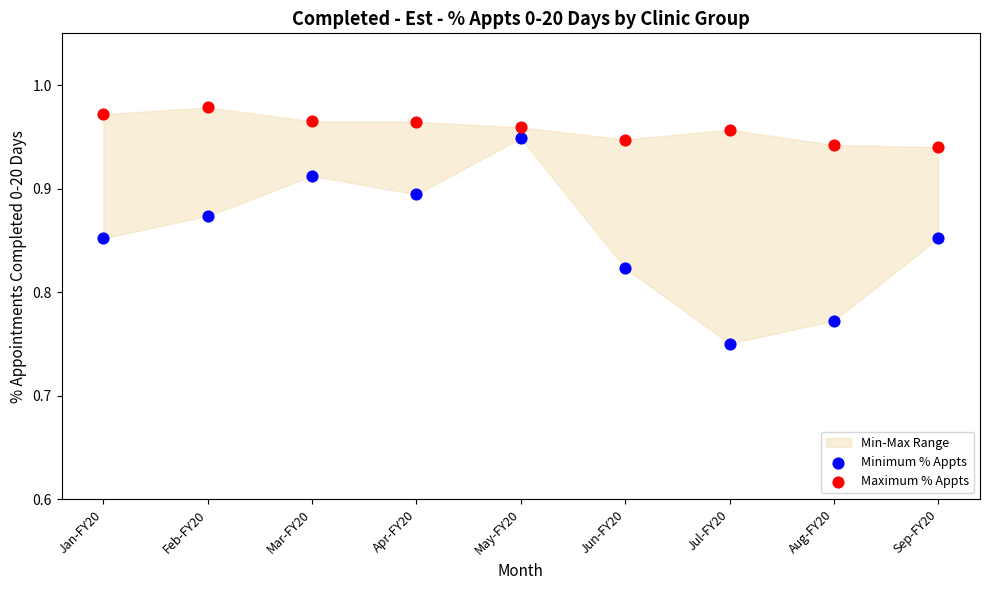

Which series contains the highest Y value?

Maximum % Appts